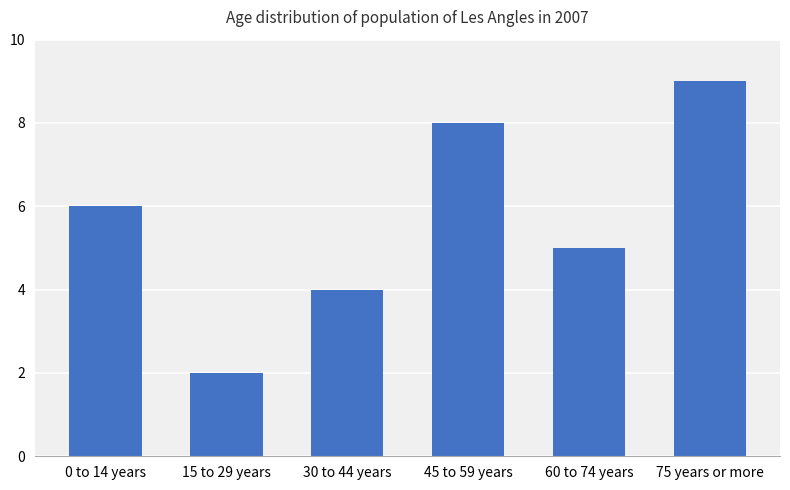

What is the difference between the values at 60 to 74 years and 30 to 44 years?

1